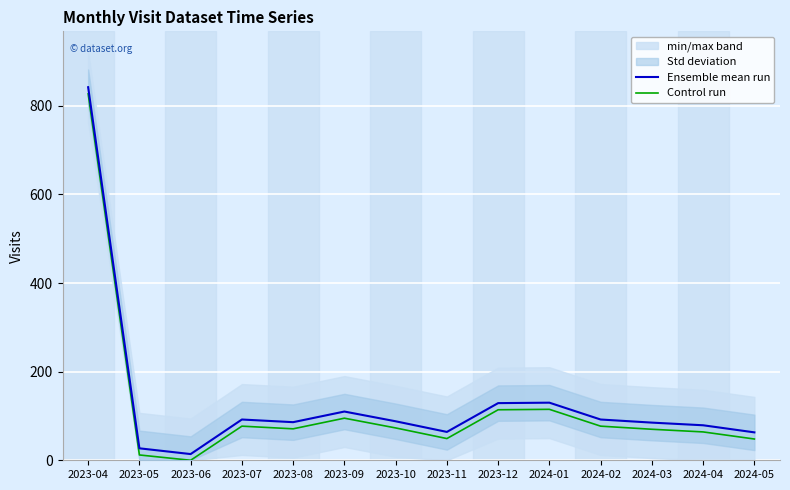

At 2023-07, list the series in order from largest to smallest.

Ensemble mean run, Control run